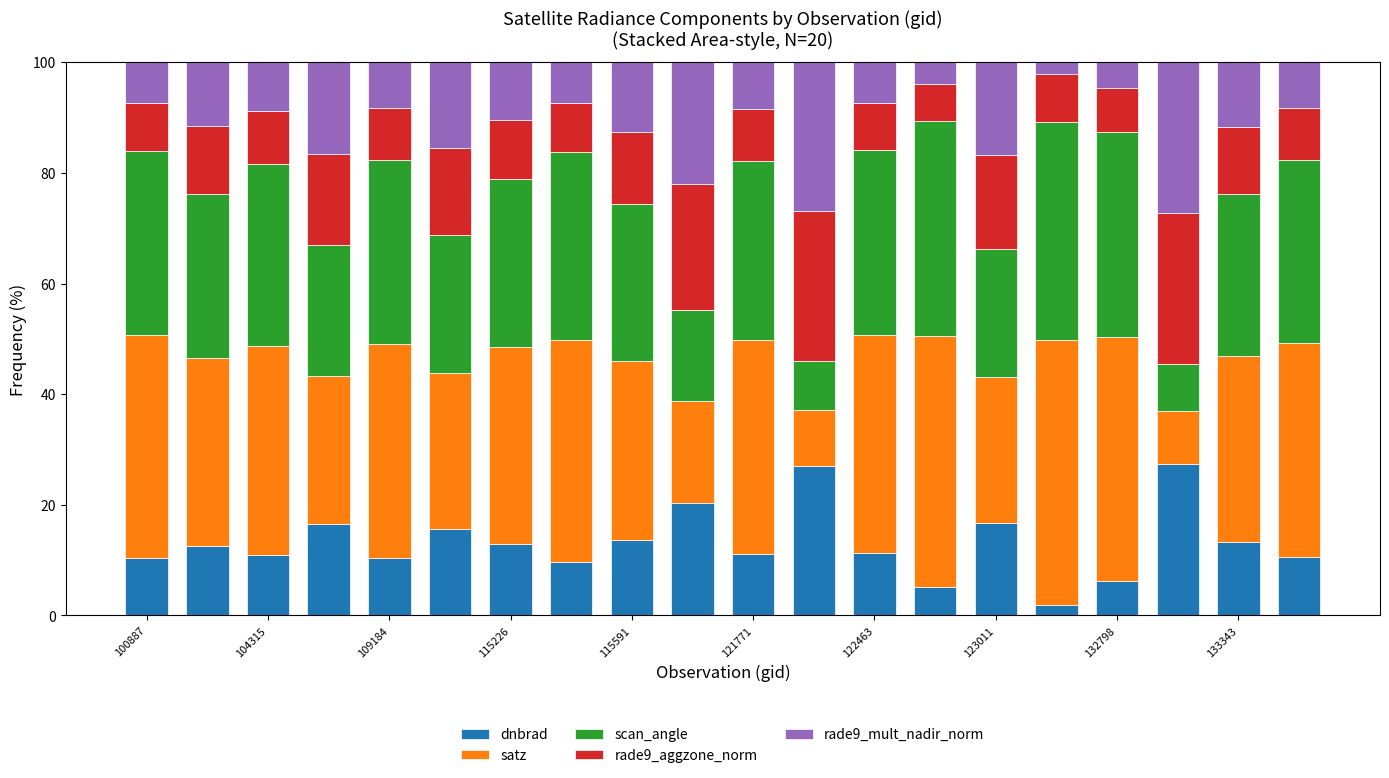

What is the average value of the dnbrad series?

13.1